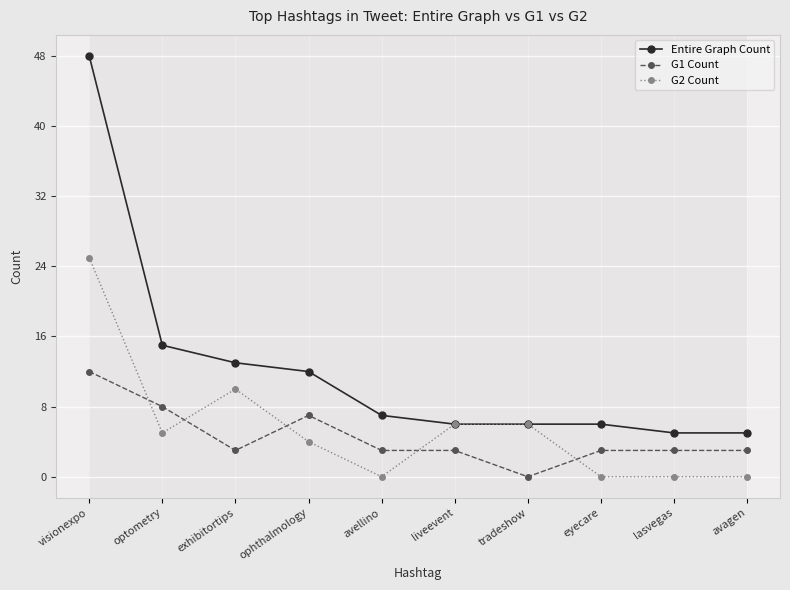

Reading left to right, extract all data points from this chart.

Entire Graph Count: visionexpo=48	optometry=15	exhibitortips=13	ophthalmology=12	avellino=7	liveevent=6	tradeshow=6	eyecare=6	lasvegas=5	avagen=5
G1 Count: visionexpo=12	optometry=8	exhibitortips=3	ophthalmology=7	avellino=3	liveevent=3	tradeshow=0	eyecare=3	lasvegas=3	avagen=3
G2 Count: visionexpo=25	optometry=5	exhibitortips=10	ophthalmology=4	avellino=0	liveevent=6	tradeshow=6	eyecare=0	lasvegas=0	avagen=0